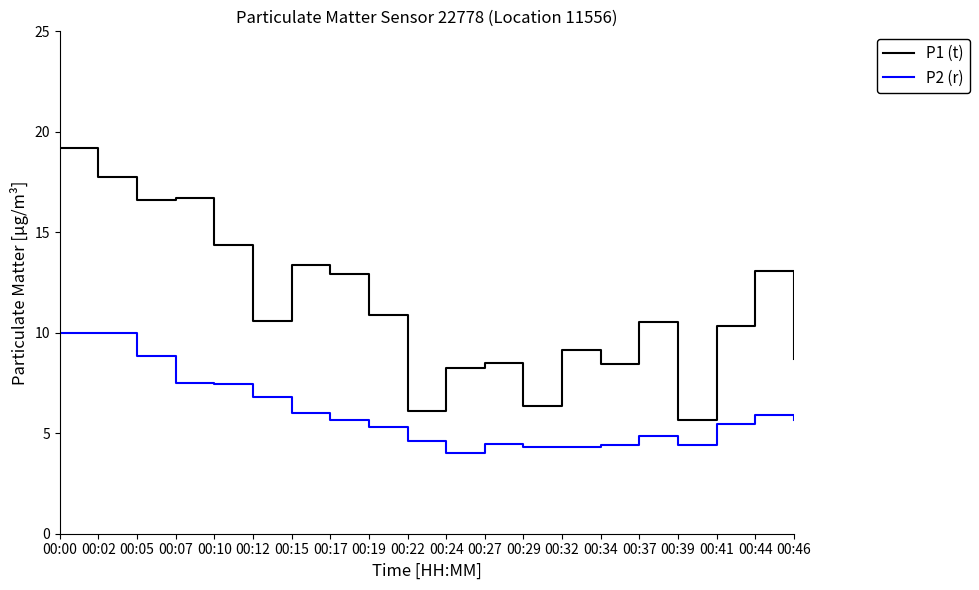

Rank the series by their average value, from lowest to highest.

P2 (r), P1 (t)